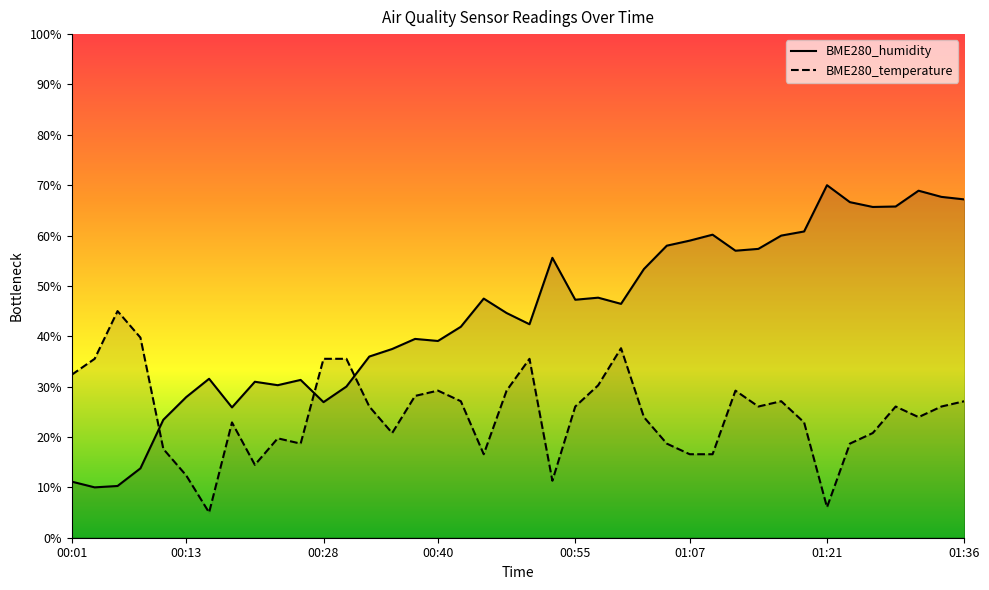

What is the sum of the BME280_temperature values at 00:42 and 00:37?

55.3